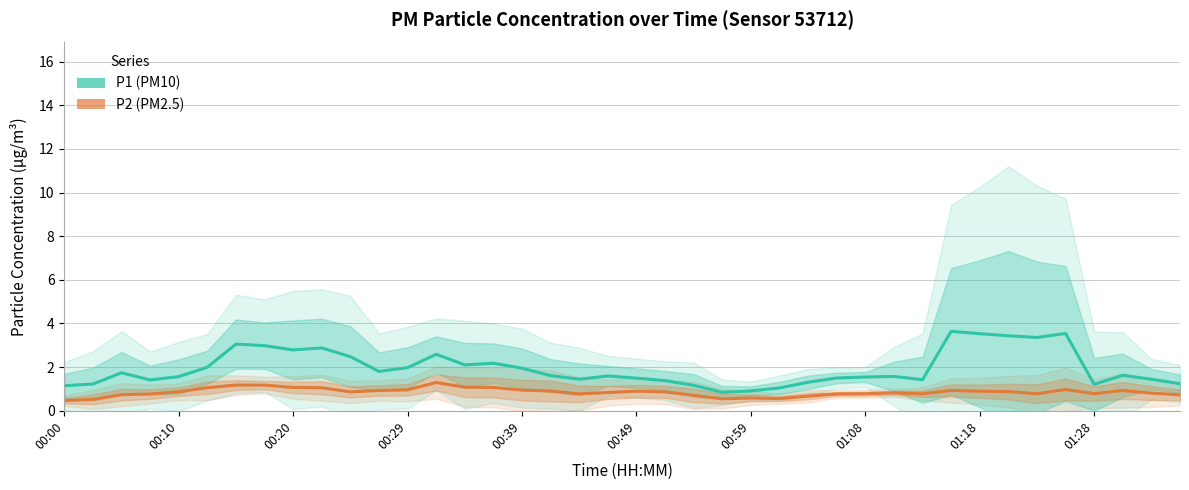

Which series changed the most between 14 and 39?

P1 (PM10)